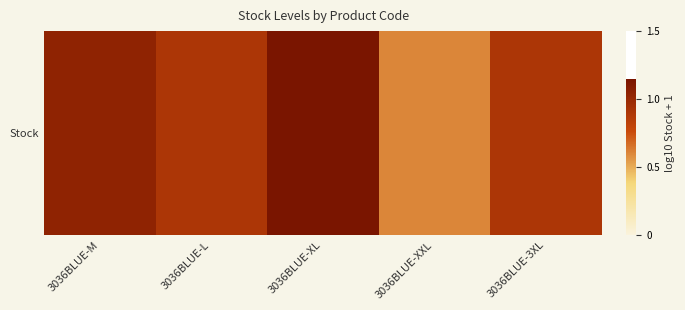

What is the greatest value displayed?

1.1